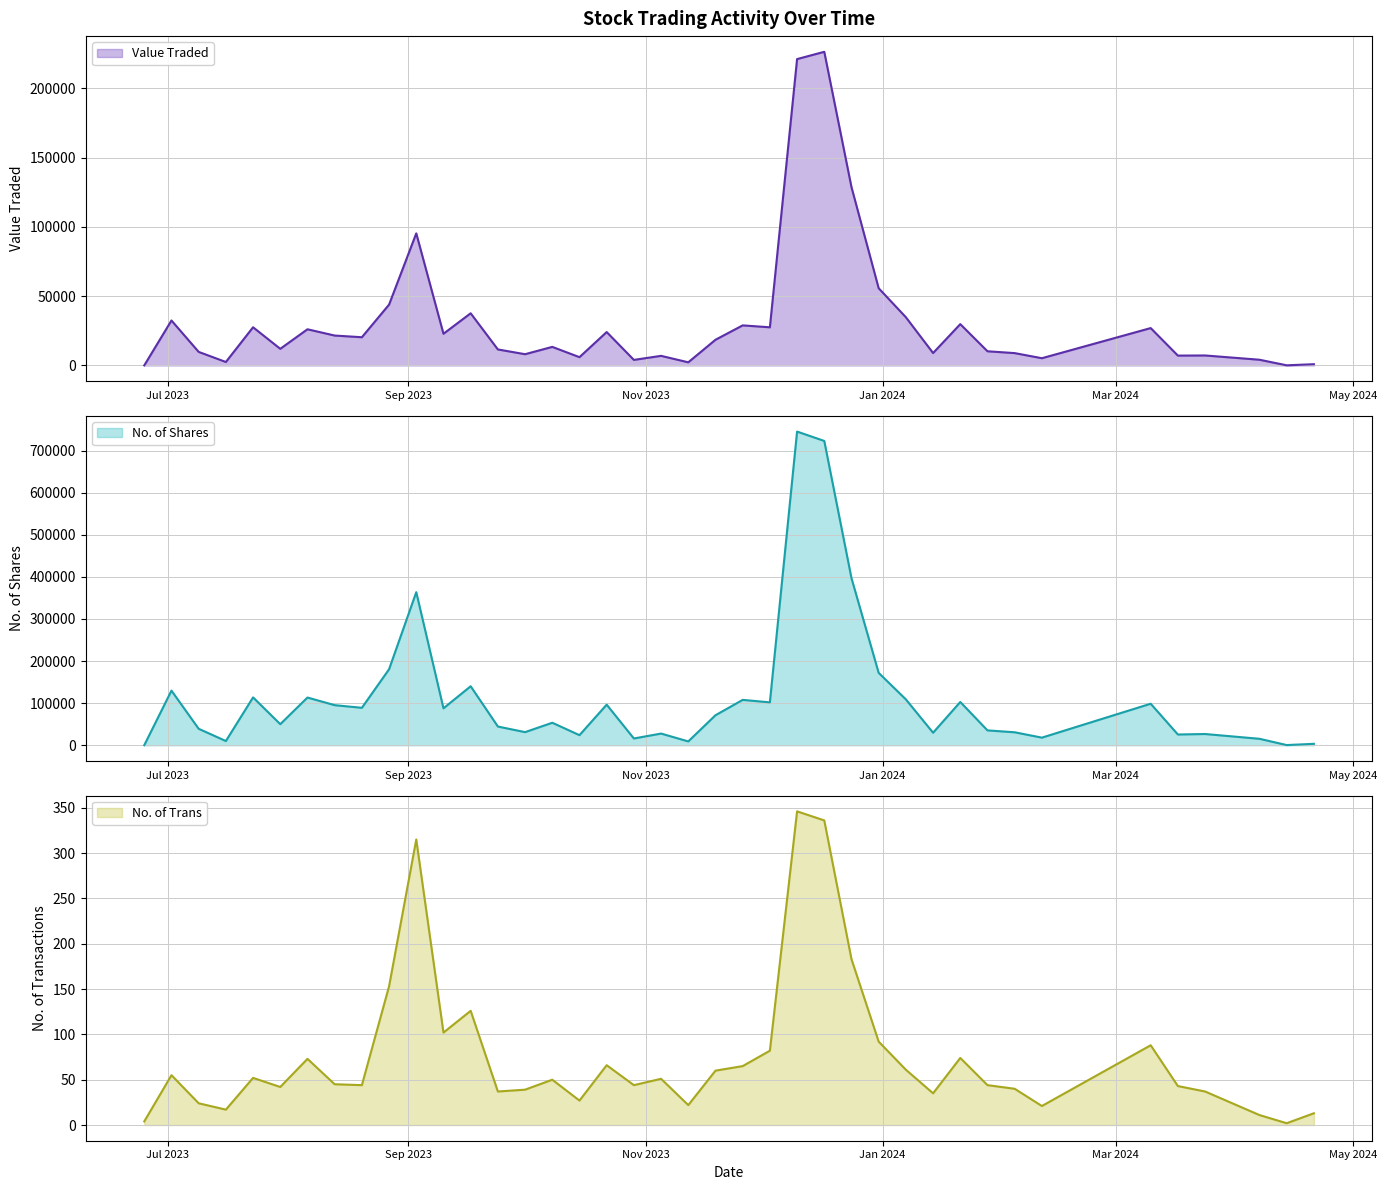

What are all the series names shown in the legend?

Value Traded, No. of Shares, No. of Trans